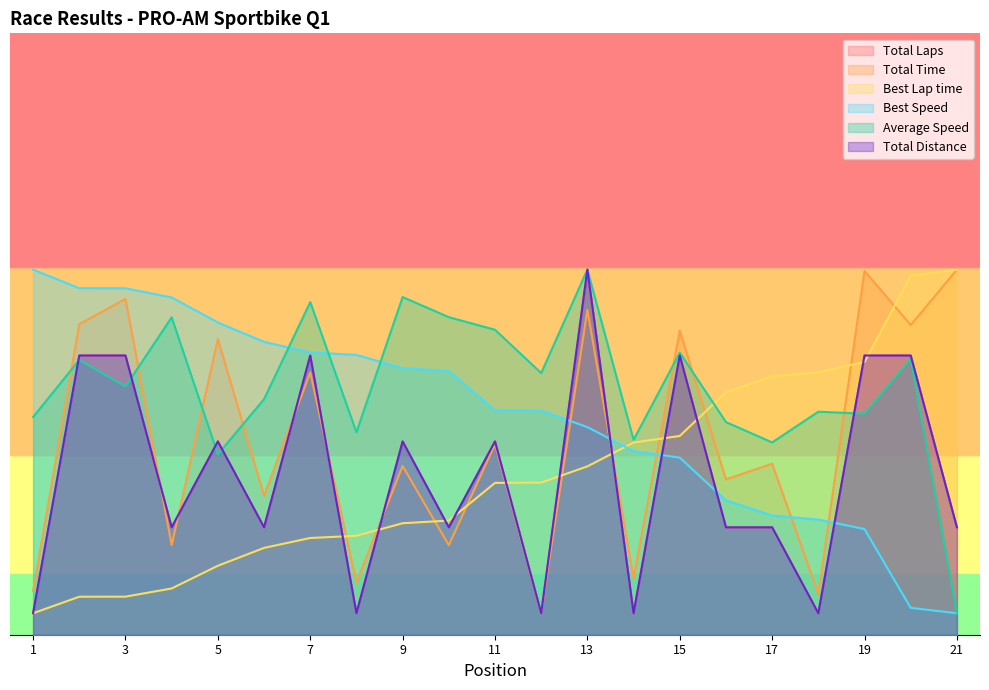

After their last crossing, which series has the higher values: Total Time or Total Distance?

Total Time